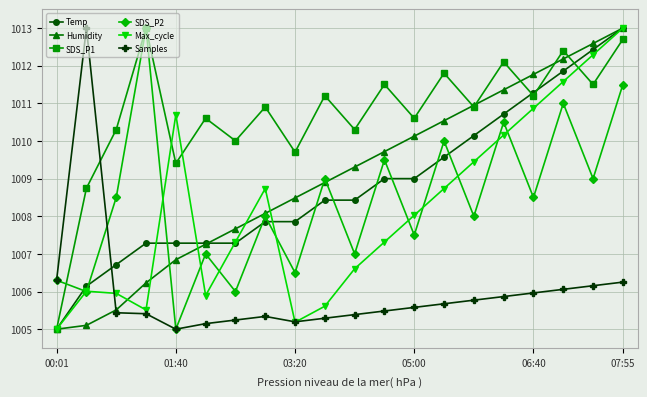

True or false: Samples and Temp intersect in this chart.

True